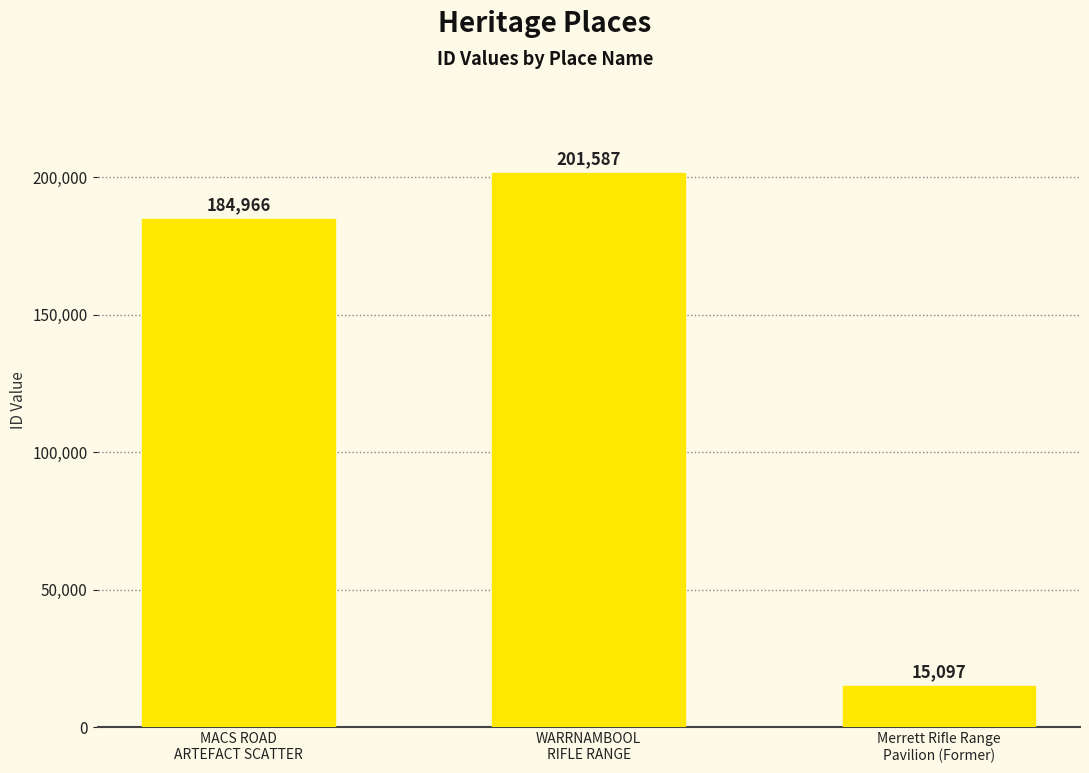

How many bars are there in total?

3